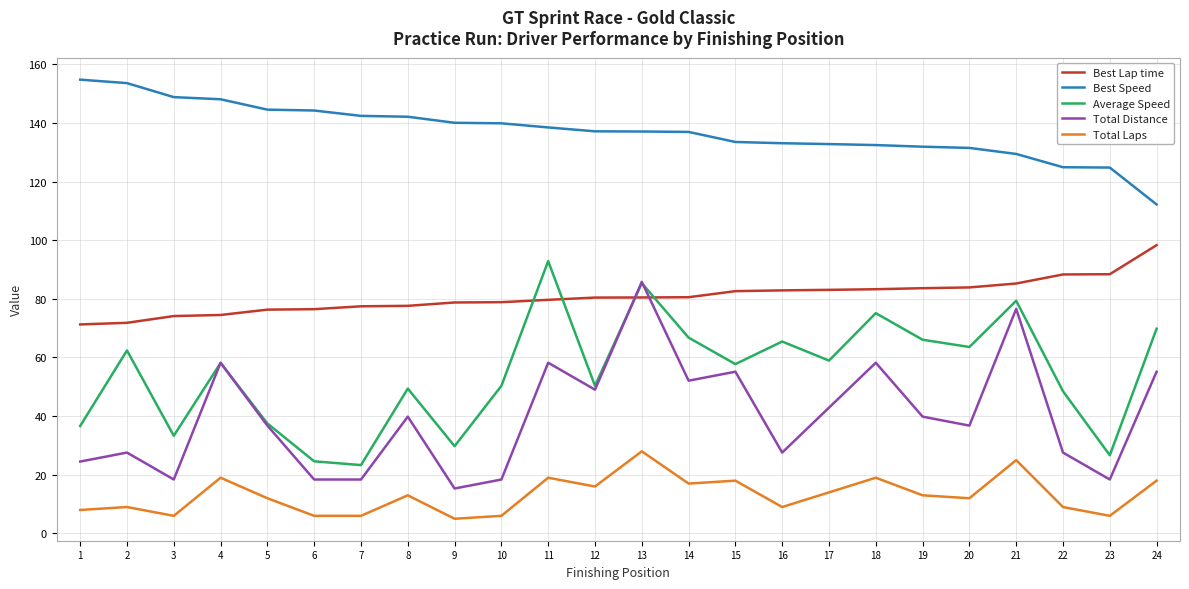

At how many categories does at least one series exceed 119?

23